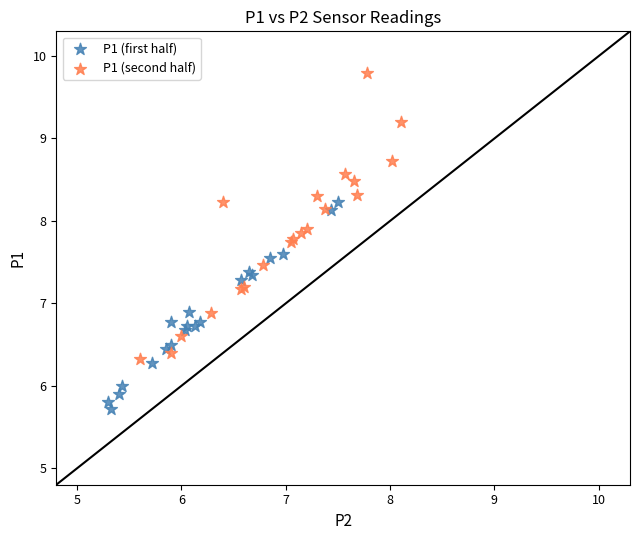

Which series has the widest spread of Y values?

P1 (second half)